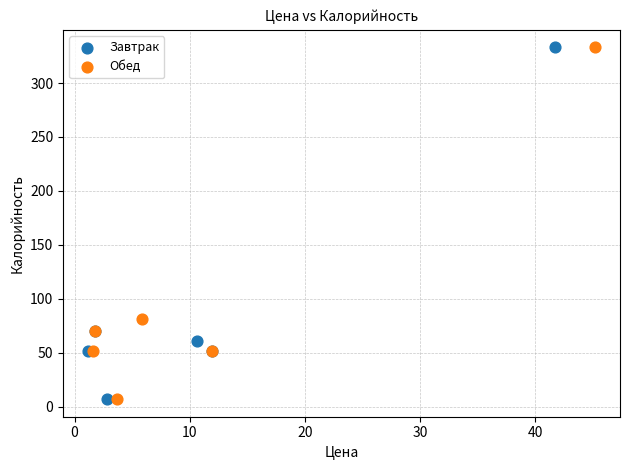

What are all the series names shown in the legend?

Завтрак, Обед